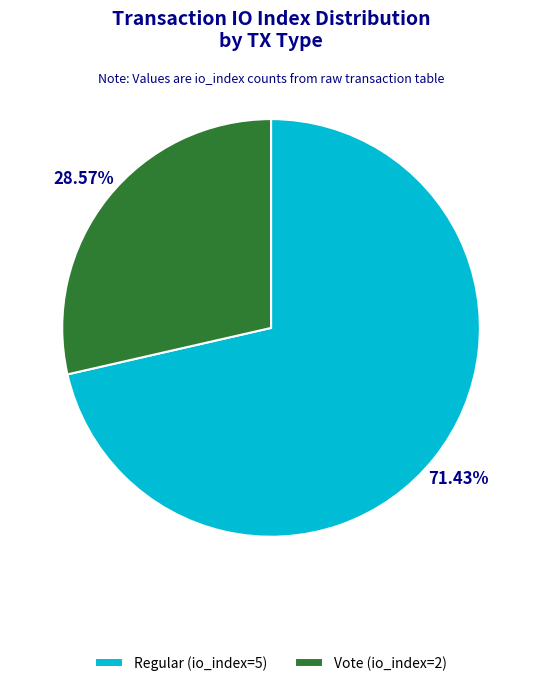

Between Vote (io_index=2) and Regular (io_index=5), which is larger?

Regular (io_index=5)